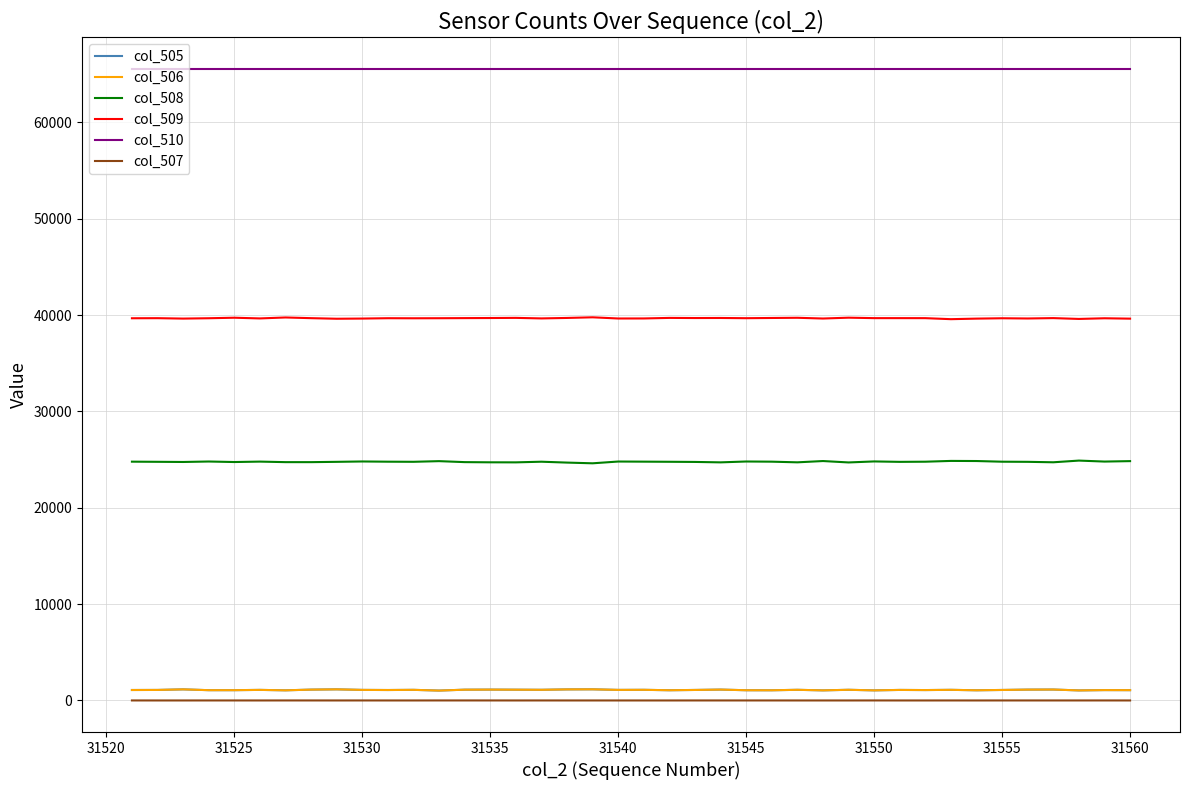

What is the difference between the second highest and second lowest values in the col_509 series?

152